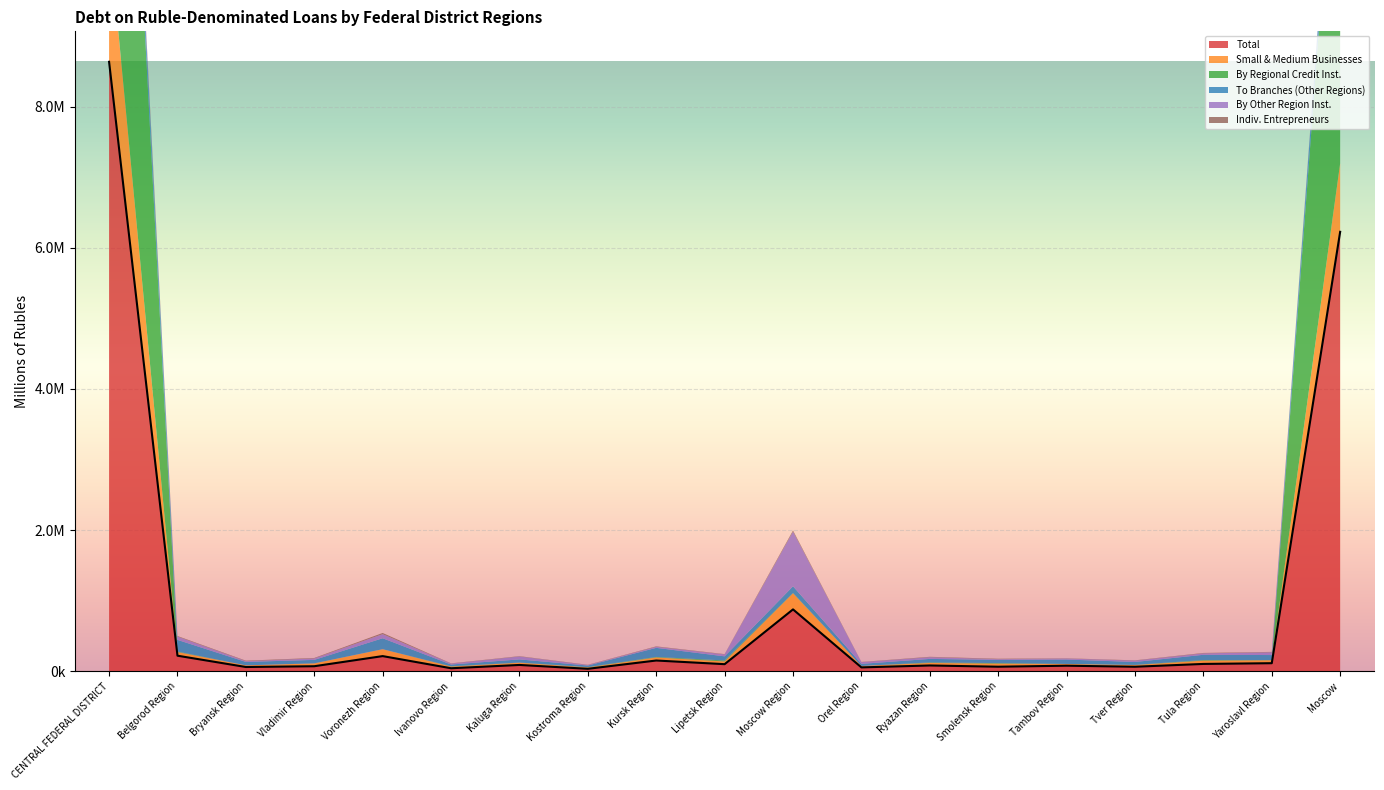

List the series in order of their peak value, lowest first.

Indiv. Entrepreneurs, To Branches (Other Regions), By Other Region Inst., Small & Medium Businesses, By Regional Credit Inst., Total